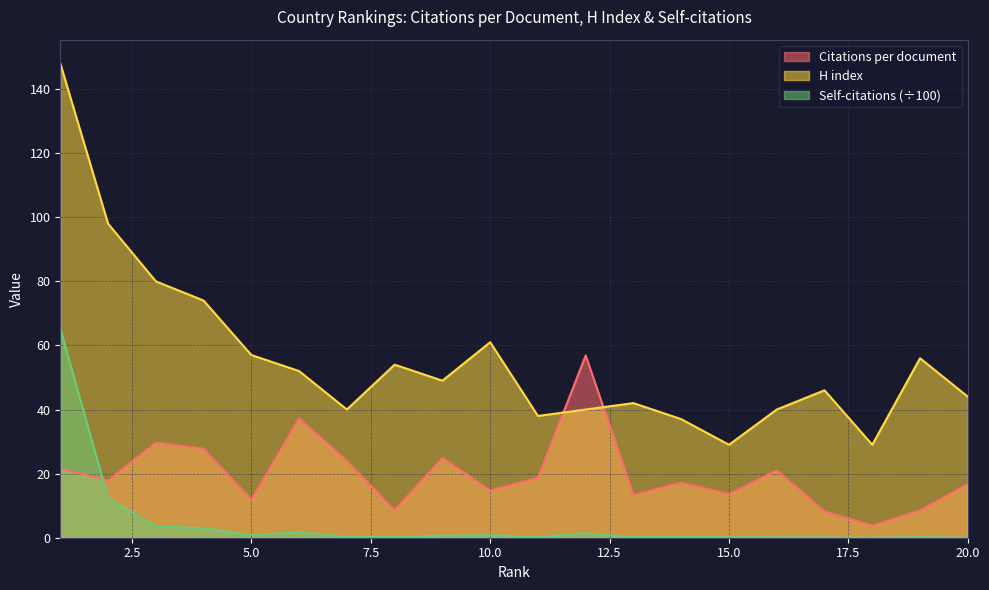

Rank the series by their maximum value, from highest to lowest.

H index, Self-citations (÷100), Citations per document